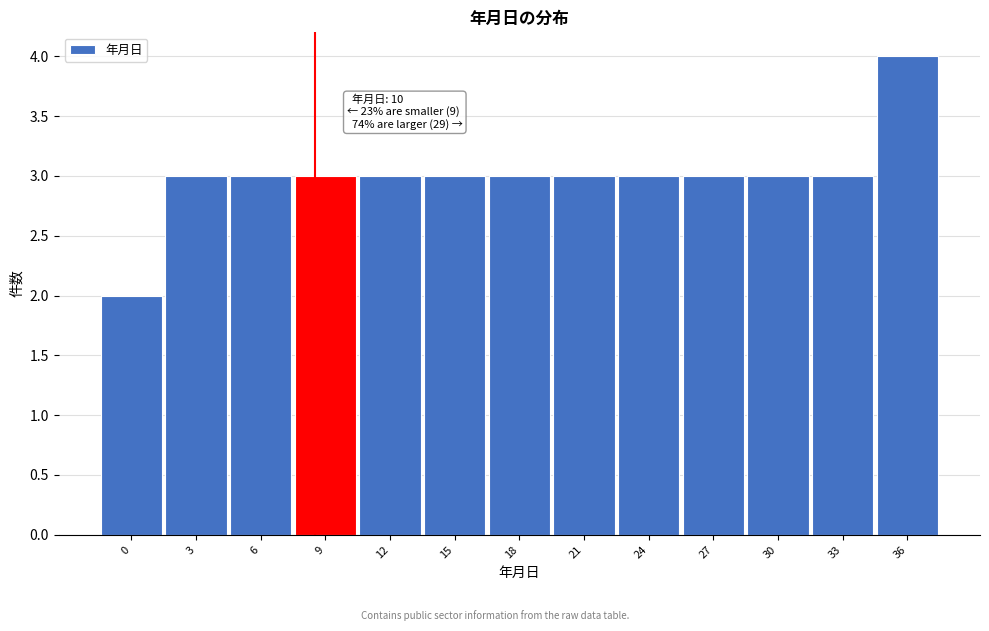

Reading left to right, transcribe all the data shown in this chart.

0=2	3=3	6=3	9=3	12=3	15=3	18=3	21=3	24=3	27=3	30=3	33=3	36=4